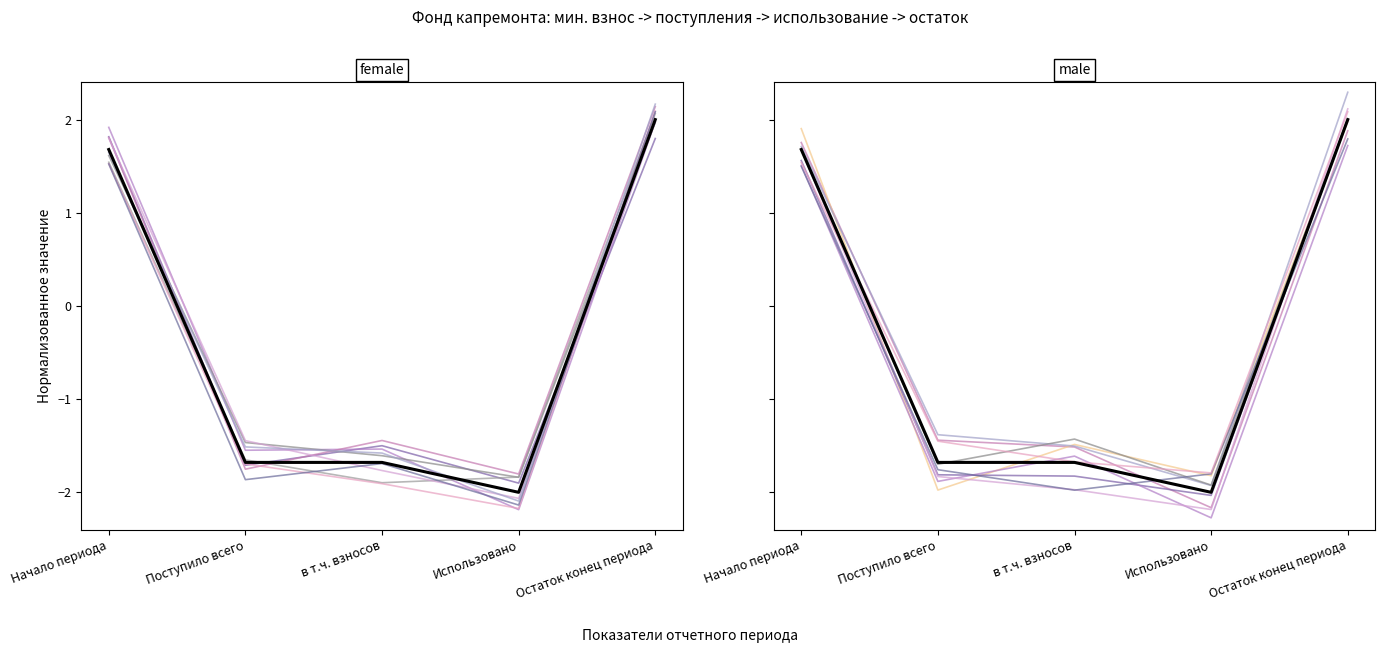

Is it true that за счет минимального взноса equals 3.5 at Остаток конец периода?

False